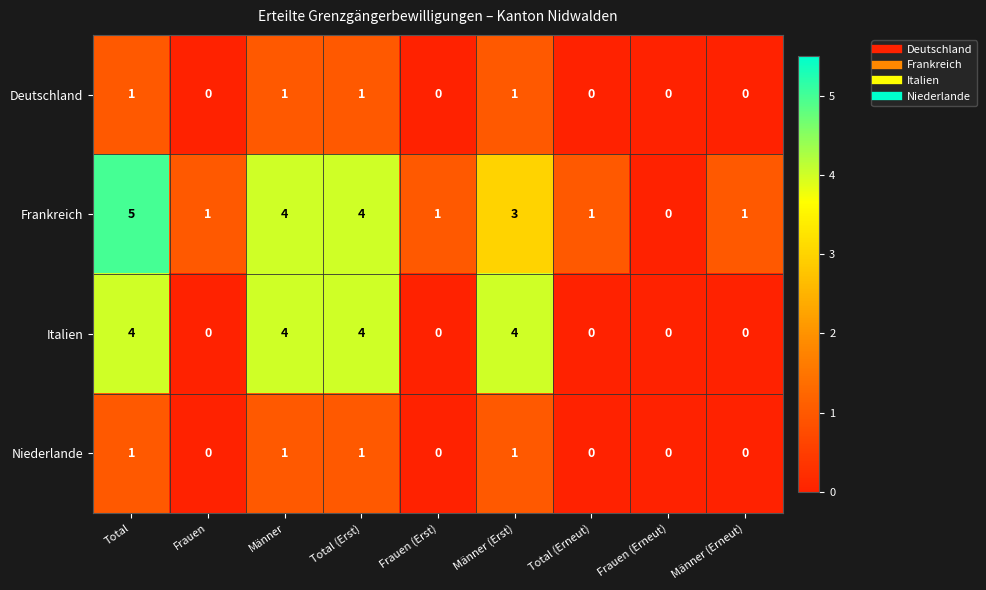

How many data points in Deutschland are above 0?

4